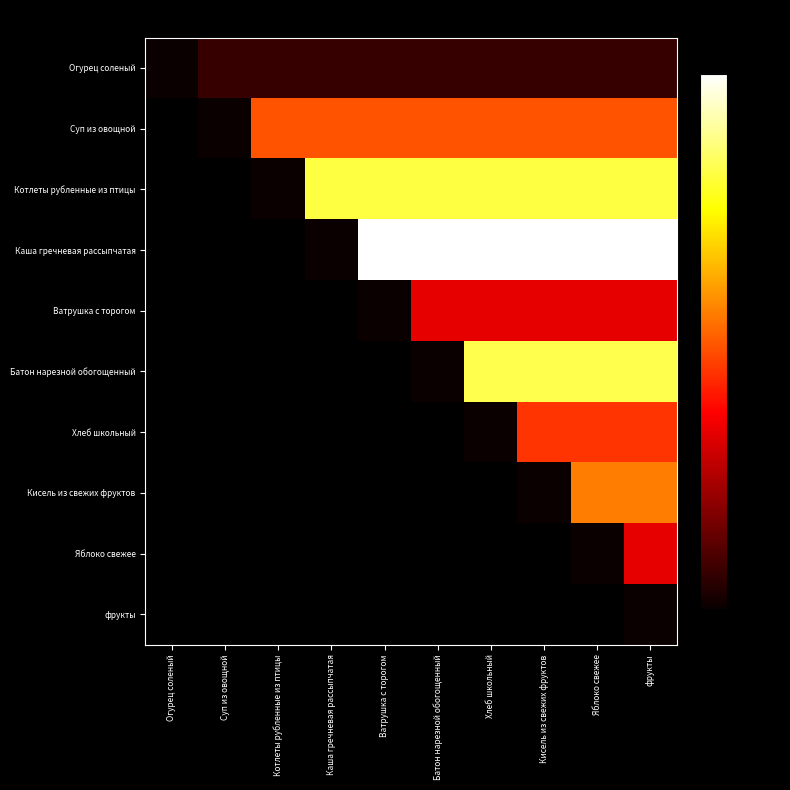

What is the maximum value shown in the chart?

185.0